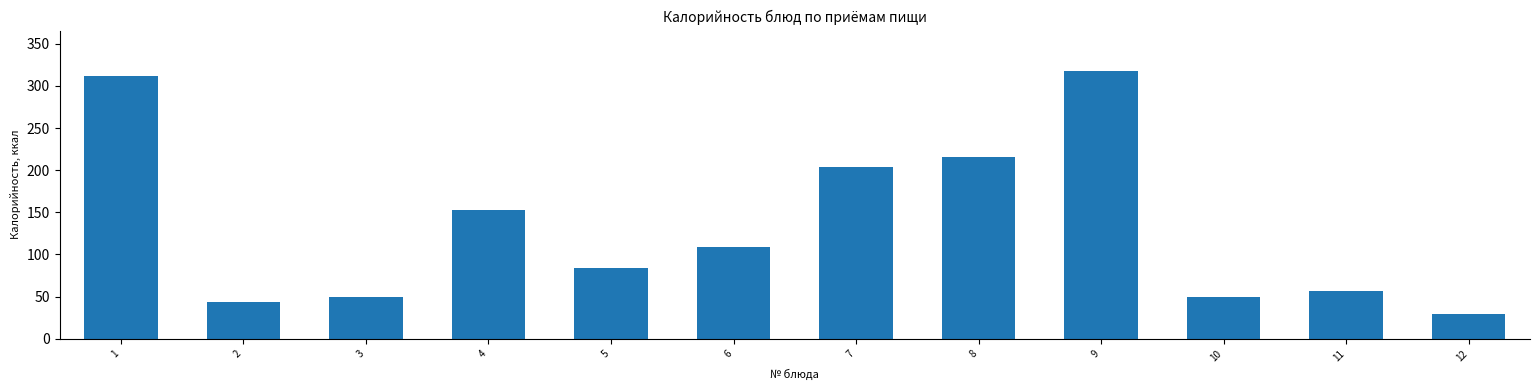

Reading right to left, extract all data points from this chart.

12=29	11=57	10=50	9=318	8=216	7=204	6=109	5=84	4=153	3=50	2=43	1=312